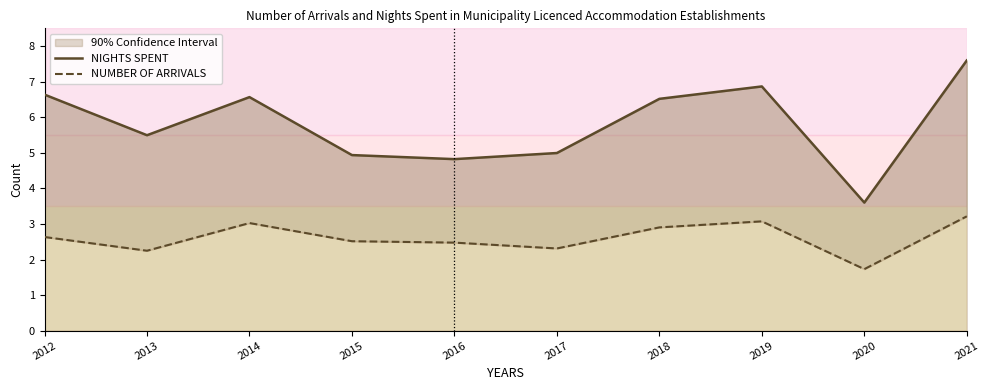

Which category has the lowest value across all series?

2020